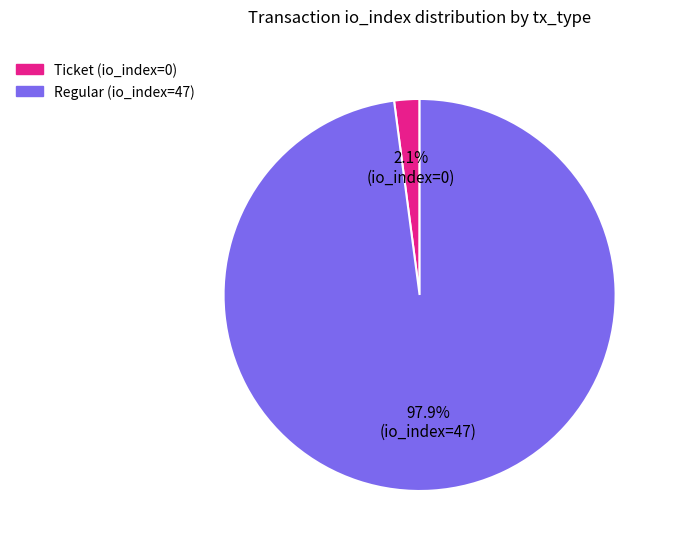

What portion of the pie excludes Ticket (io_index=0)?

97.9%